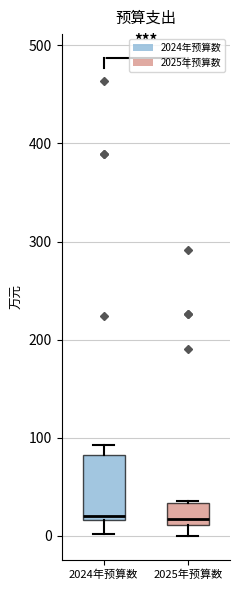

Which box is the tallest, from its lower edge to its upper edge?

2024年预算数